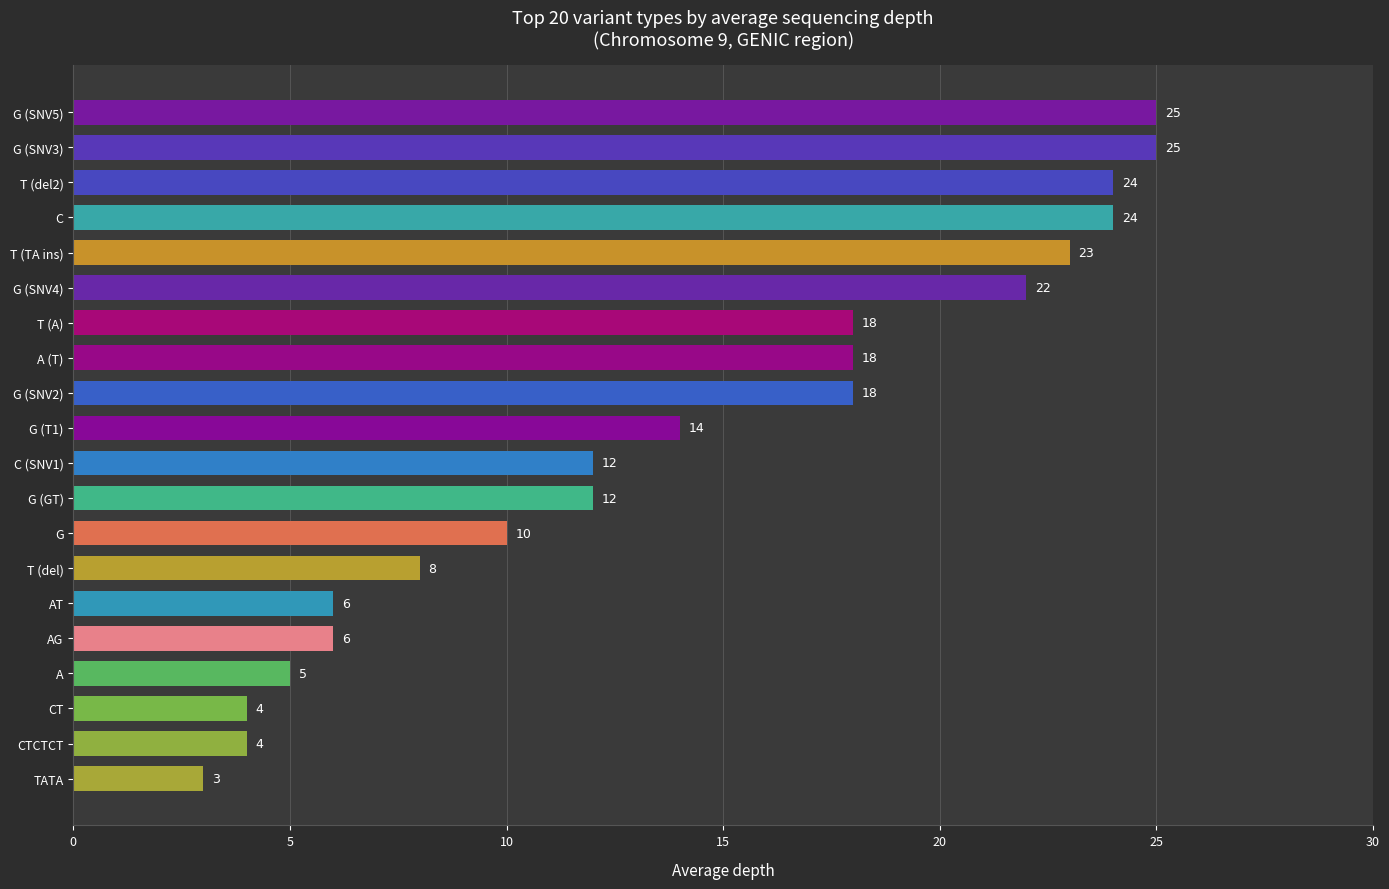

How many distinct data groups are displayed?

1